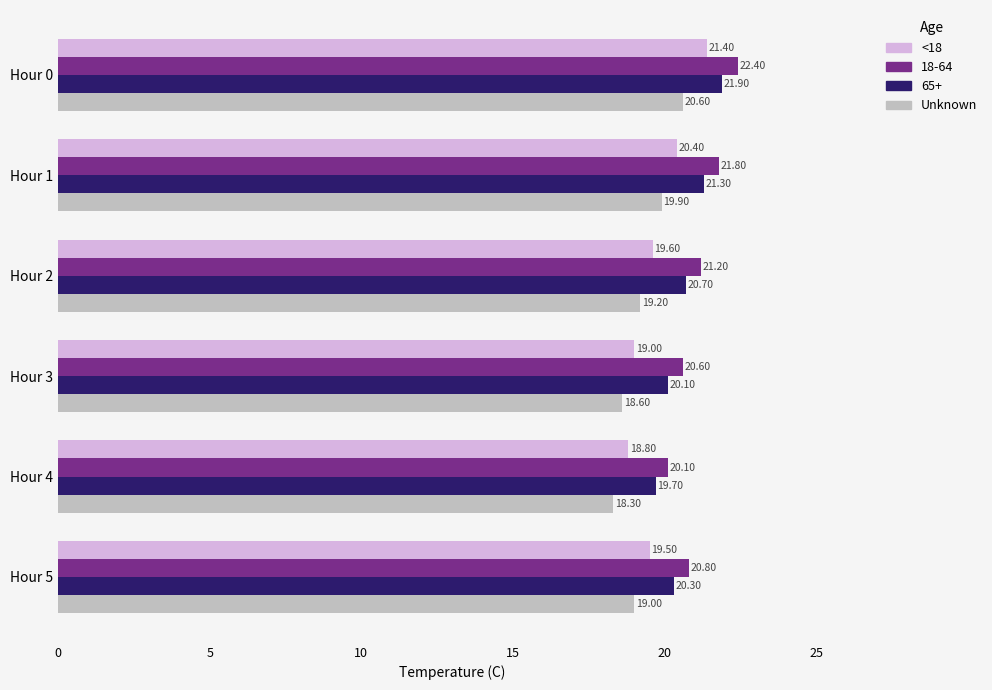

Which series changed the most between Hour 2 and Hour 4?

18-64